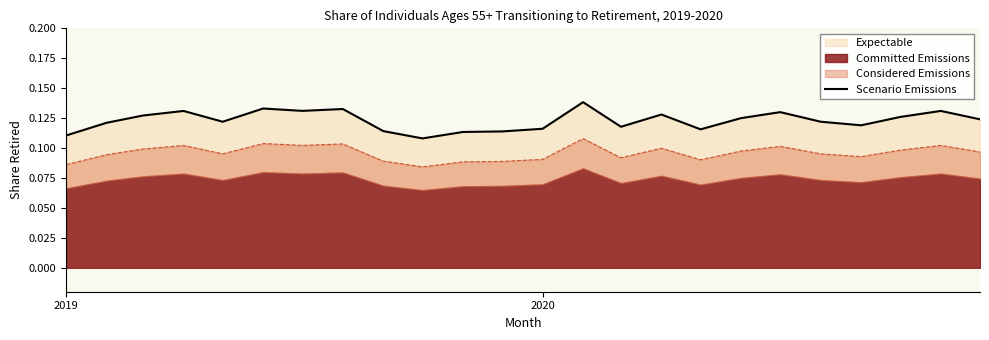

True or false: Scenario Emissions has a value of 0.2 at 2020.

False